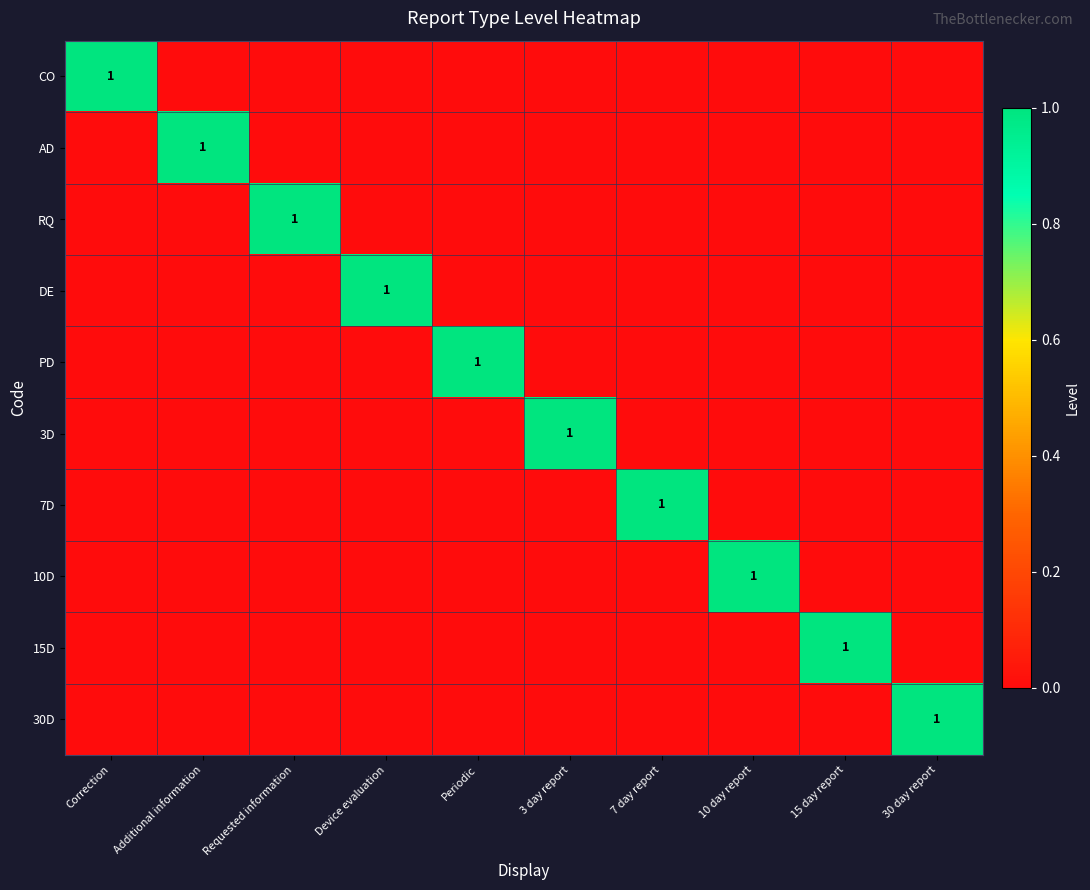

True or false: 10D has a value of -1 at Correction.

False